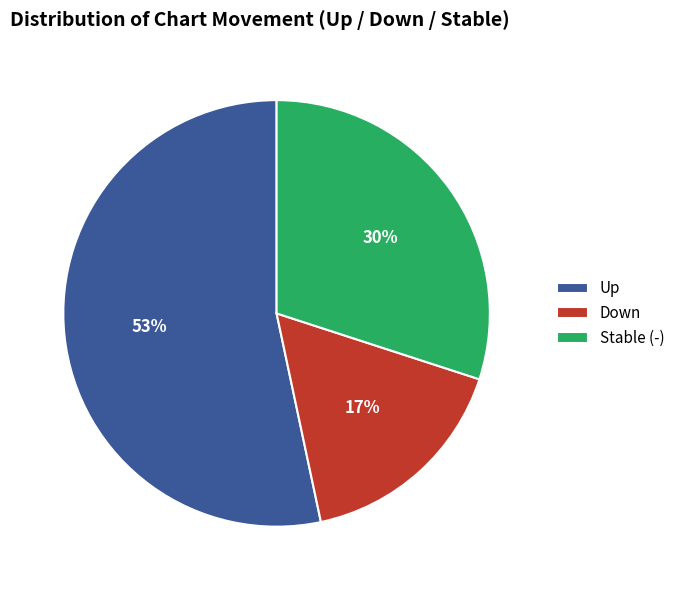

To the nearest percent, what is the combined percentage of Up and Stable (-)?

83%